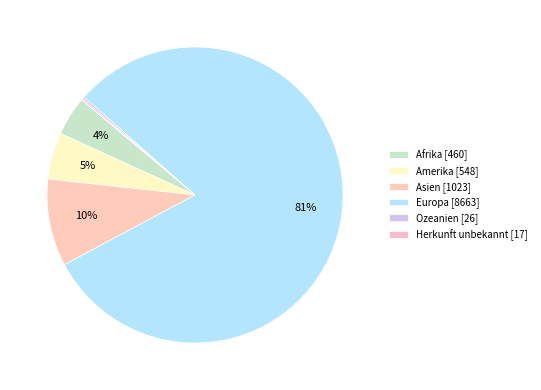

What is the largest slice in the pie chart?

Europa